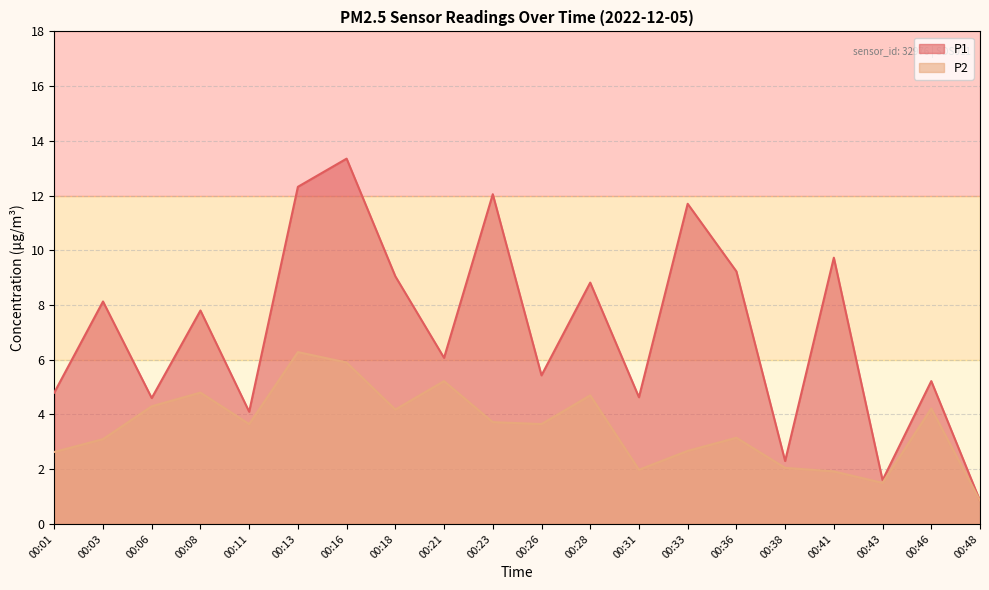

Reading left to right, extract all data points from this chart.

P1: 00:01=4.8	00:03=8.1	00:06=4.6	00:08=7.8	00:11=4.1	00:13=12.3	00:16=13.3	00:18=9.1	00:21=6.1	00:23=12.1	00:26=5.4	00:28=8.8	00:31=4.6	00:33=11.7	00:36=9.2	00:38=2.3	00:41=9.7	00:43=1.6	00:46=5.2	00:48=0.8
P2: 00:01=2.6	00:03=3.1	00:06=4.3	00:08=4.8	00:11=3.6	00:13=6.3	00:16=5.9	00:18=4.2	00:21=5.2	00:23=3.7	00:26=3.6	00:28=4.7	00:31=2.0	00:33=2.7	00:36=3.1	00:38=2.0	00:41=1.9	00:43=1.5	00:46=4.2	00:48=0.8